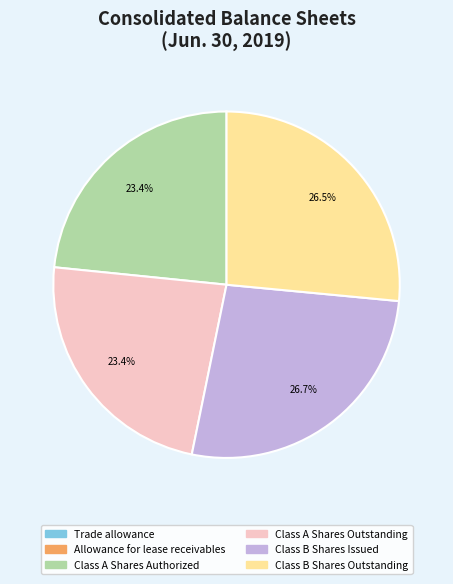

Approximately how many times larger is the value at Class B Shares Issued compared to Class A Shares Outstanding?

1.1